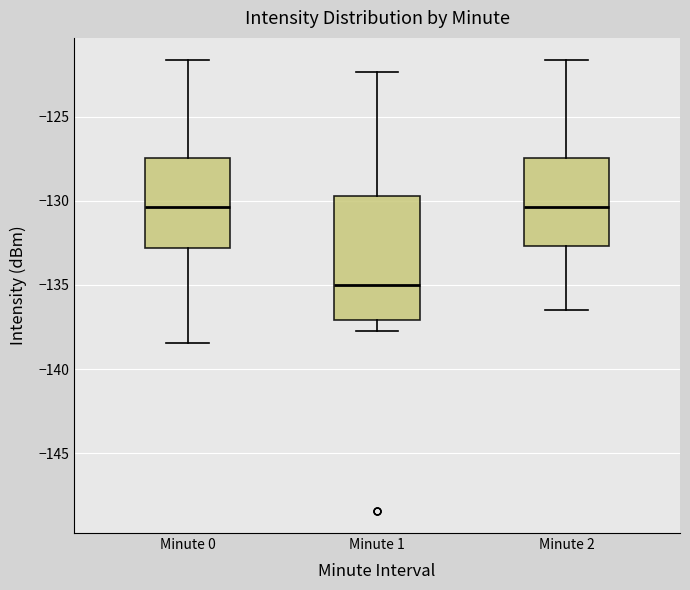

Reading left to right, transcribe this box plot: for each box, give where its median line is, the range the box spans, and where its two whiskers end, as read against the y-axis. The values are not printed on the chart, so give them approximately, as read against the axis.

Minute 0: median -130.5, box -133.0 to -127.5, whiskers -138.5 to -121.5
Minute 1: median -135.0, box -137.0 to -129.5, whiskers -137.5 to -122.5
Minute 2: median -130.5, box -132.5 to -127.5, whiskers -136.5 to -121.5